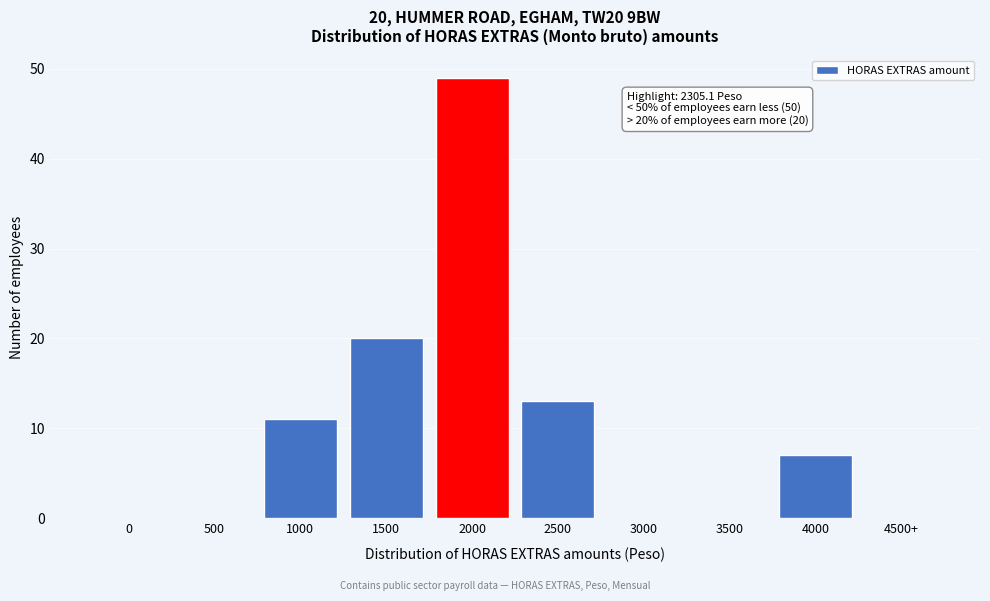

Reading left to right, list all the values displayed in this chart.

0=0	500=0	1000=11	1500=20	2000=49	2500=13	3000=0	3500=0	4000=7	4500+=0